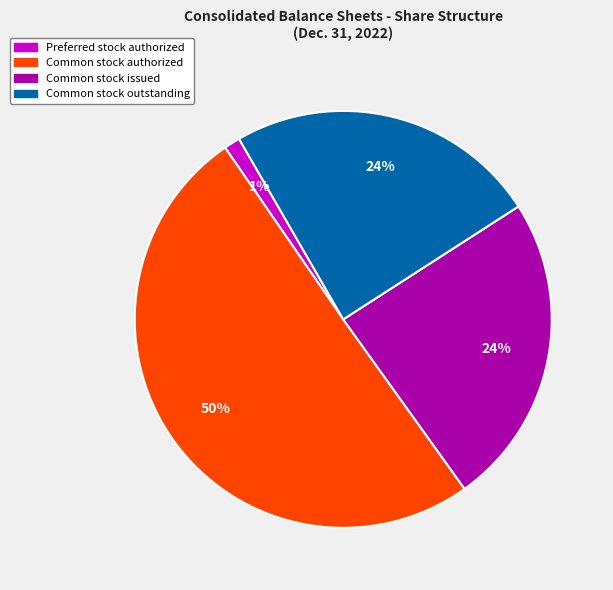

What is the largest slice in the pie chart?

Common stock authorized